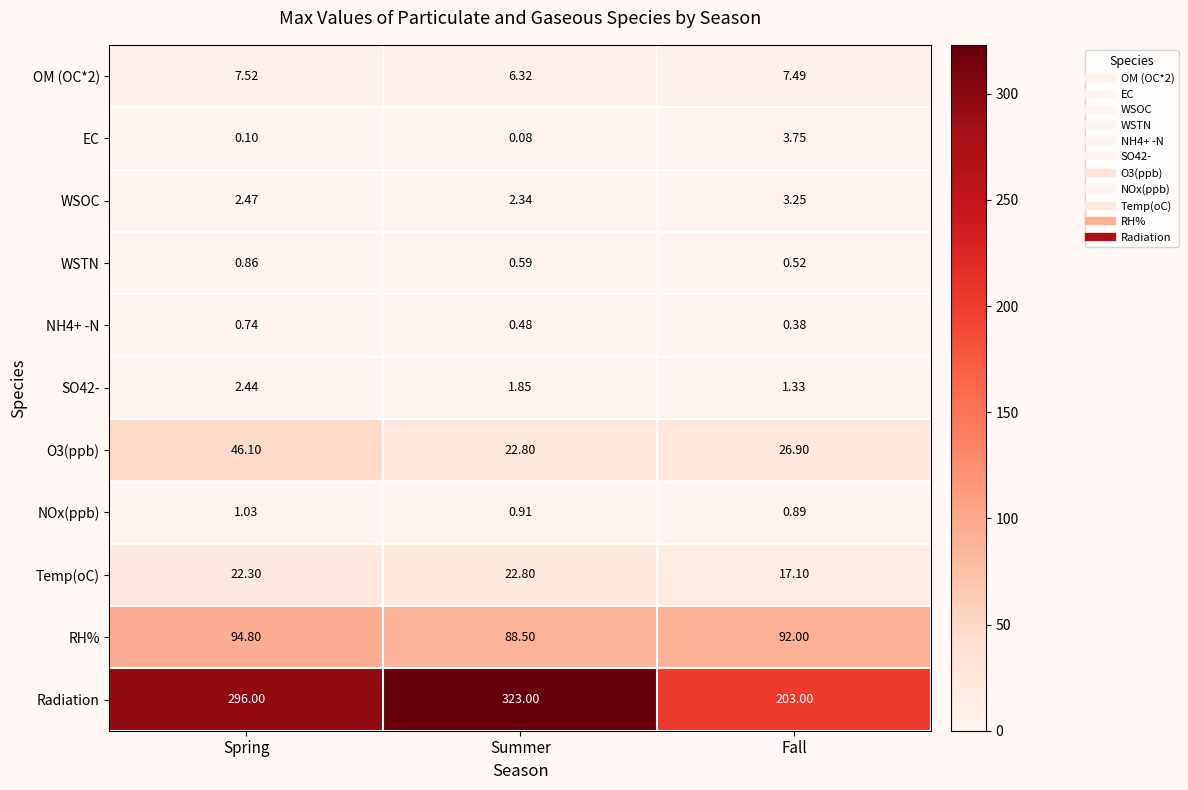

What is the smallest value displayed?

0.1